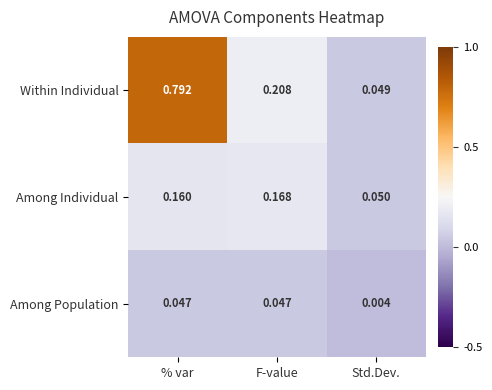

Is the value of Among Individual at F-value greater than the value of Among Population at % var?

Yes